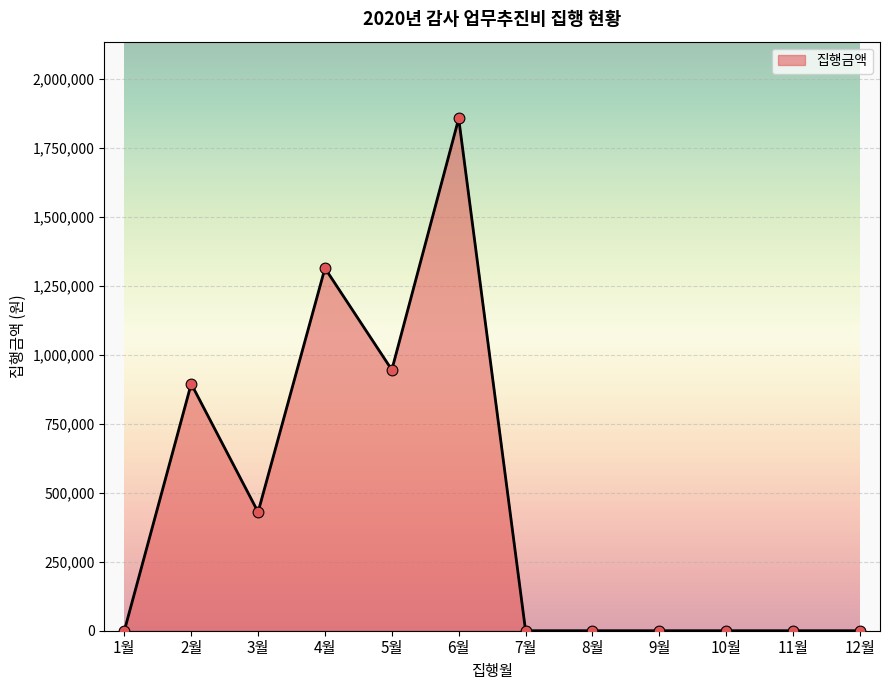

What is the change in value from 4월 to 8월?

-1314000